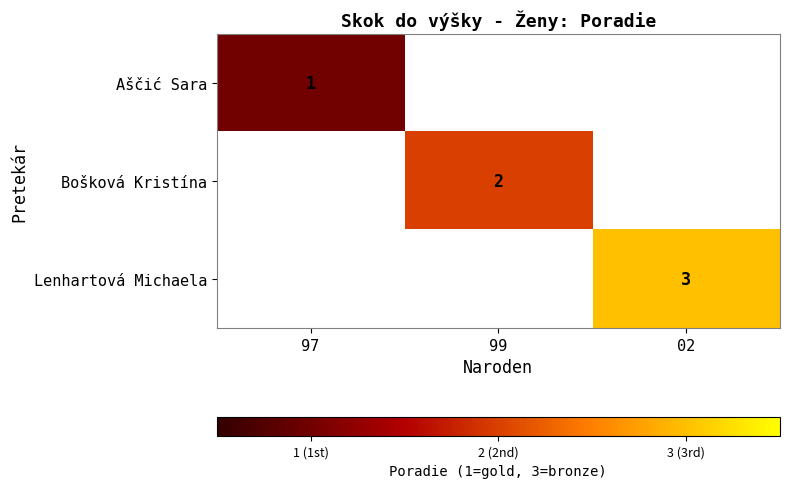

Is it true that Bošková Kristína equals 2 at 99?

True